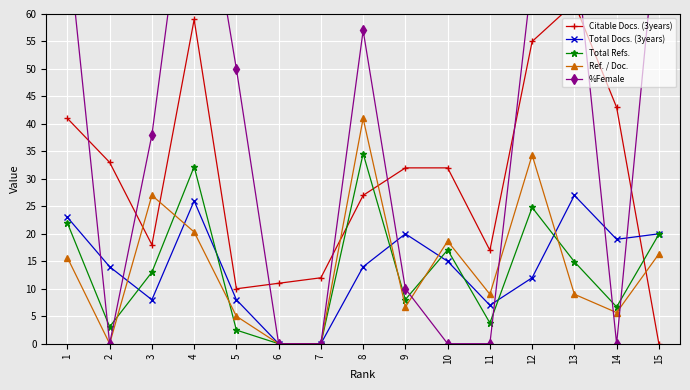

Is the value of Total Refs. at 5 greater than the value of Ref. / Doc. at 8?

No